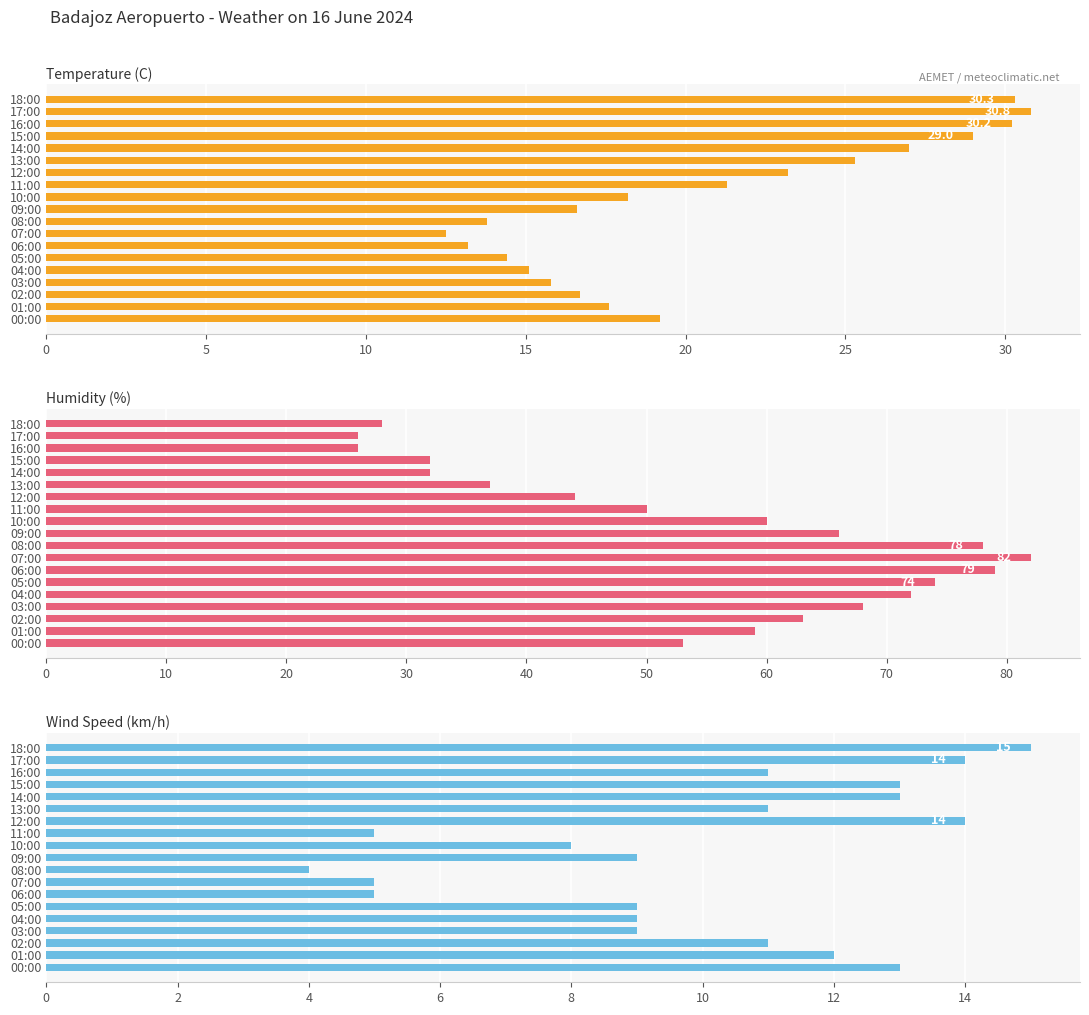

Rank the series at 15:00 from highest to lowest value.

Humidity (%), Temperature (C), Wind Speed (km/h)